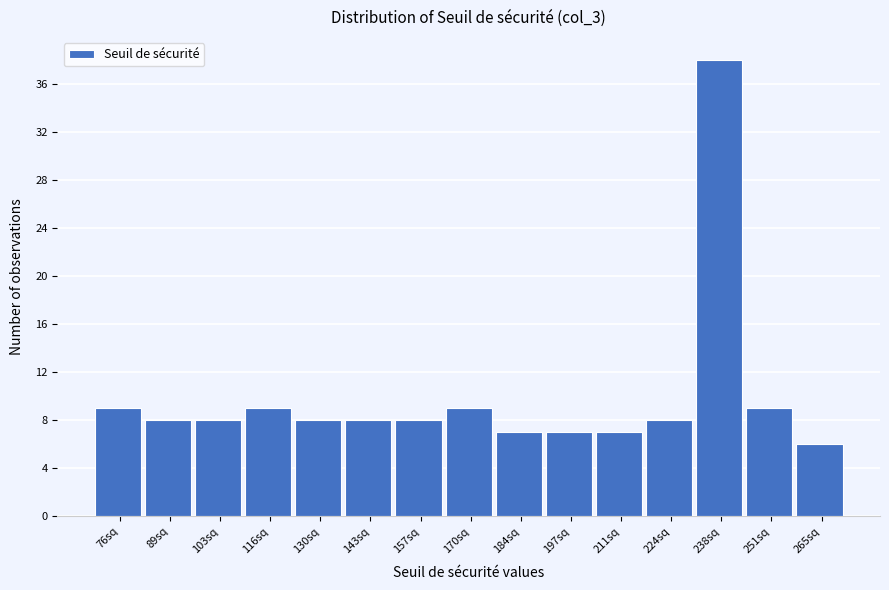

Reading left to right, what are all the values shown in this chart?

76sq=9	89sq=8	103sq=8	116sq=9	130sq=8	143sq=8	157sq=8	170sq=9	184sq=7	197sq=7	211sq=7	224sq=8	238sq=38	251sq=9	265sq=6